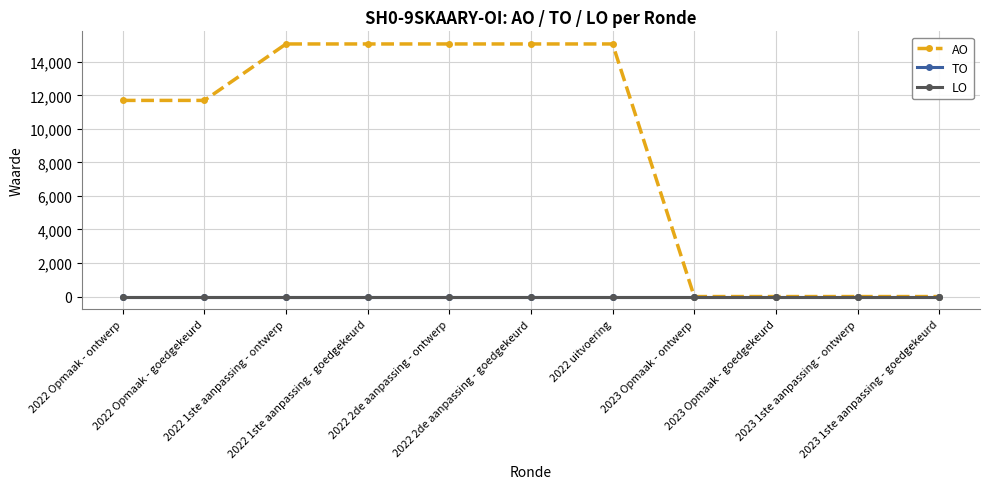

Is this an area chart (filled region under the line)?

No